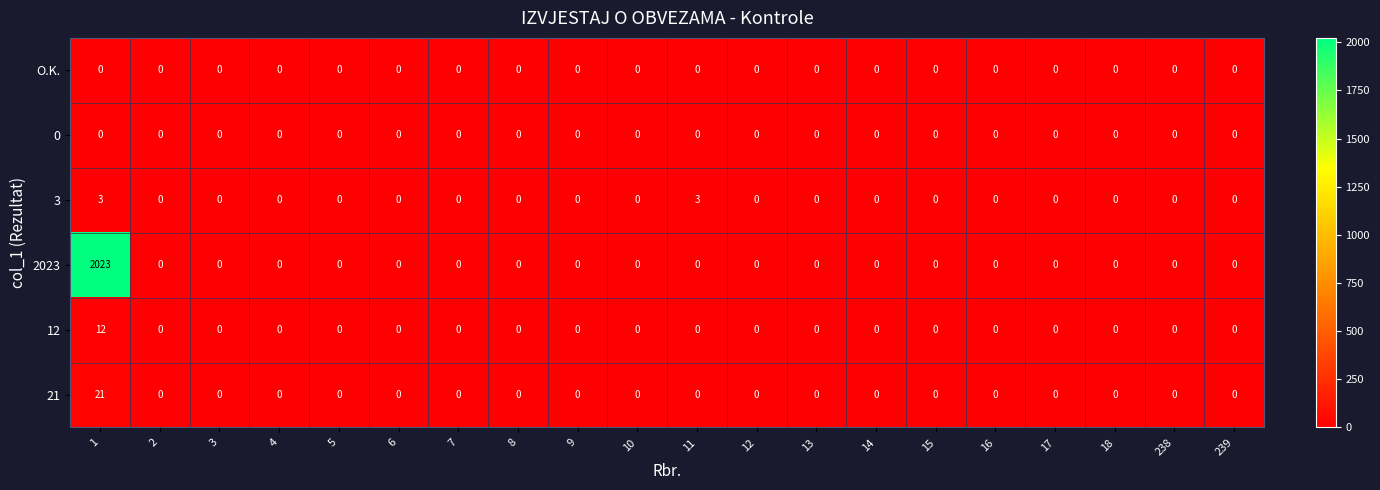

Which series has the largest total across all categories?

2023